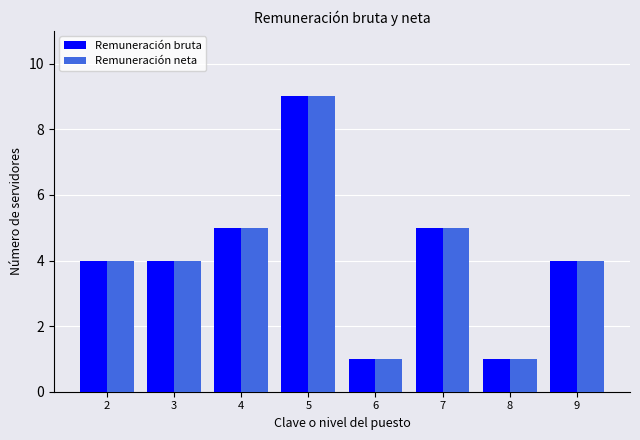

Reading left to right, transcribe all the data shown in this chart.

Remuneración bruta: 2=4	3=4	4=5	5=9	6=1	7=5	8=1	9=4
Remuneración neta: 2=4	3=4	4=5	5=9	6=1	7=5	8=1	9=4